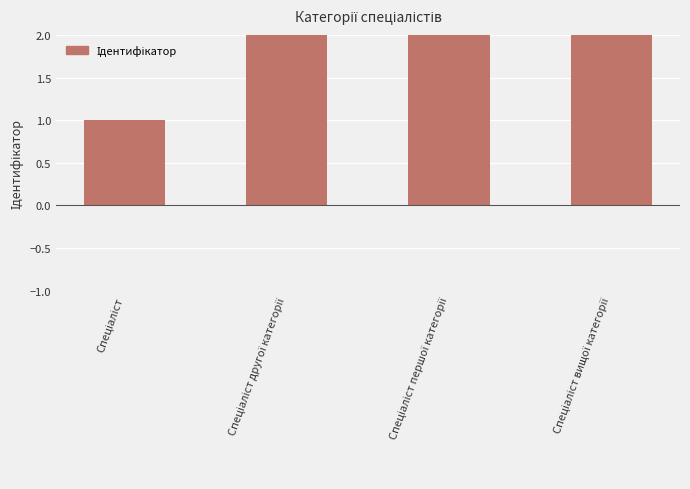

What is the minimum value shown in the chart?

1